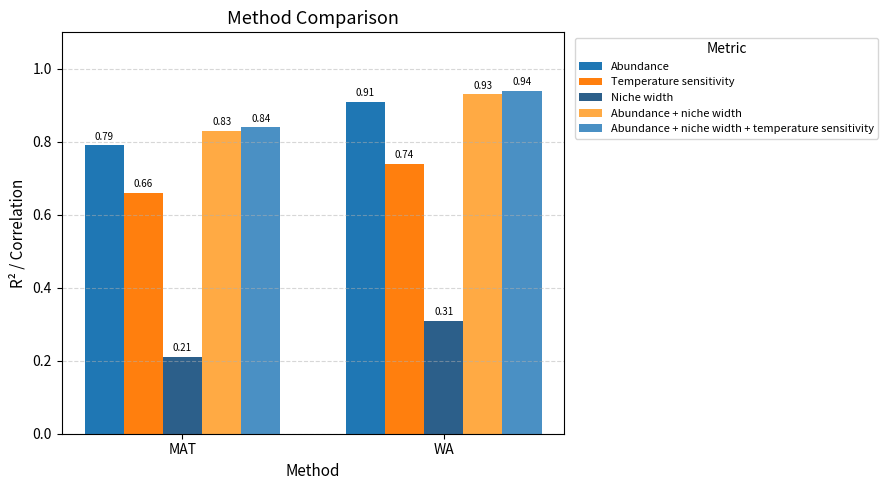

What are all the series names shown in the legend?

Abundance, Temperature sensitivity, Niche width, Abundance + niche width, Abundance + niche width + temperature sensitivity